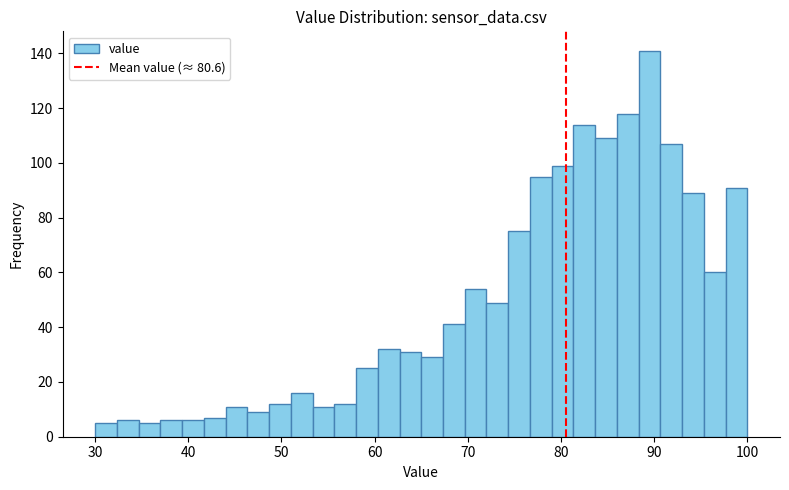

Read against the x-axis, roughly where is the centre of the tallest bar?

90